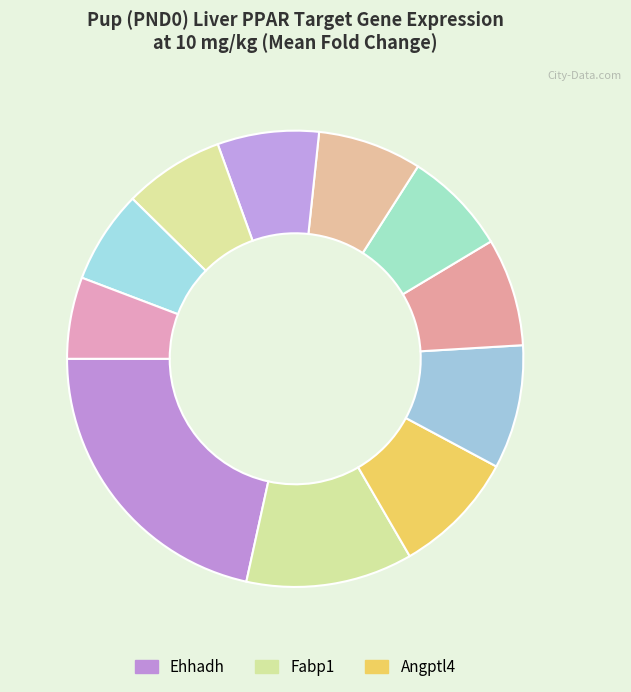

How many slices are in this pie chart?

11